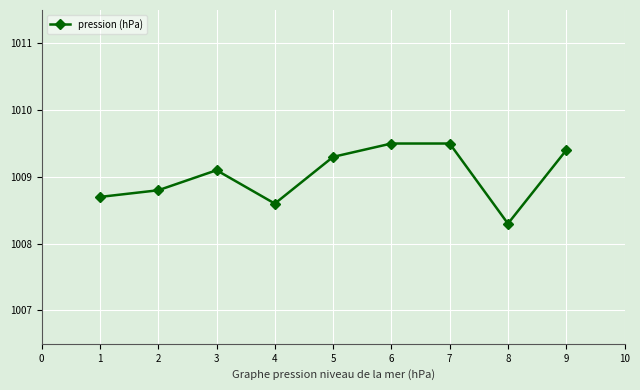

Which category has the lowest value across all series?

8